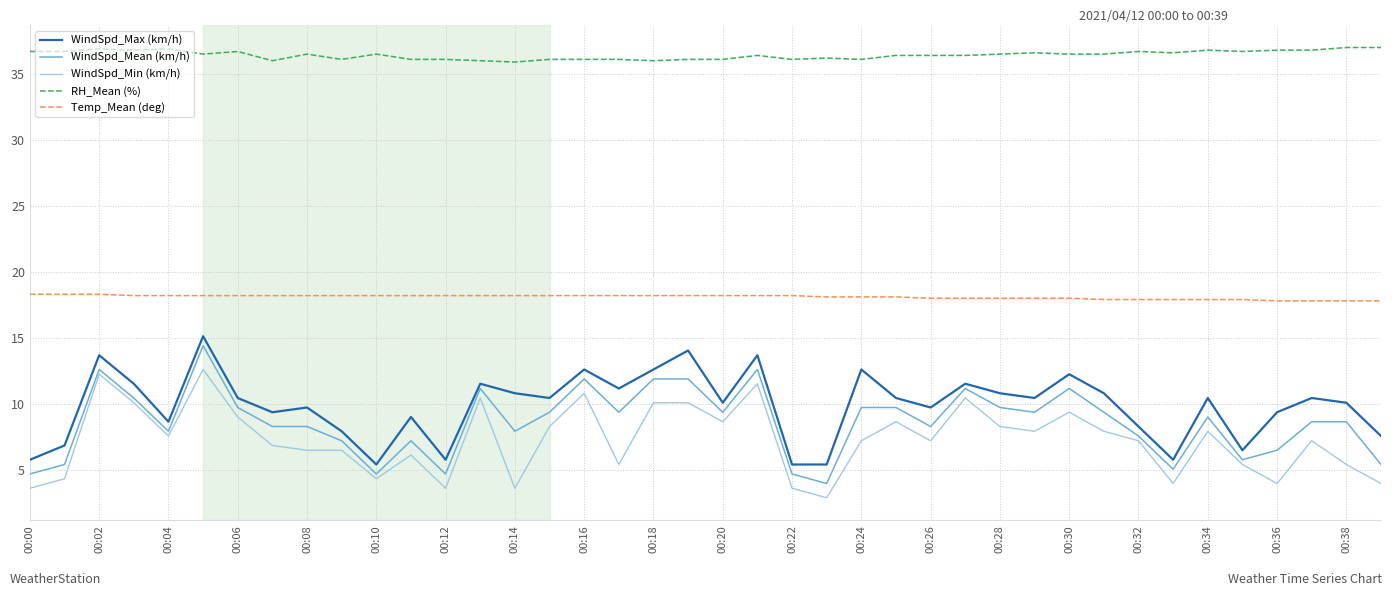

True or false: WindSpd_Max (km/h) and Temp_Mean (deg) cross at least once.

False